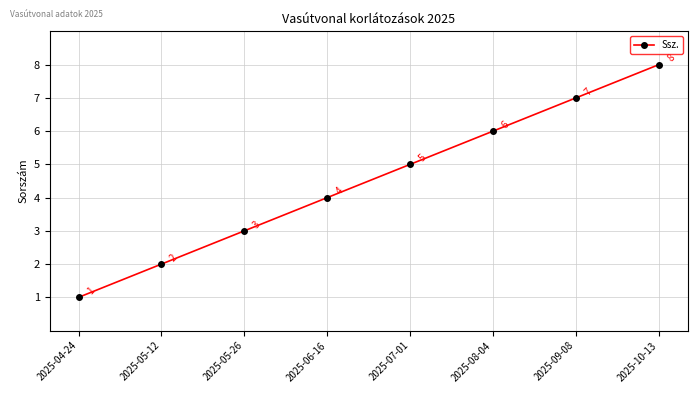

Which label corresponds to the largest value in the chart?

2025-10-13